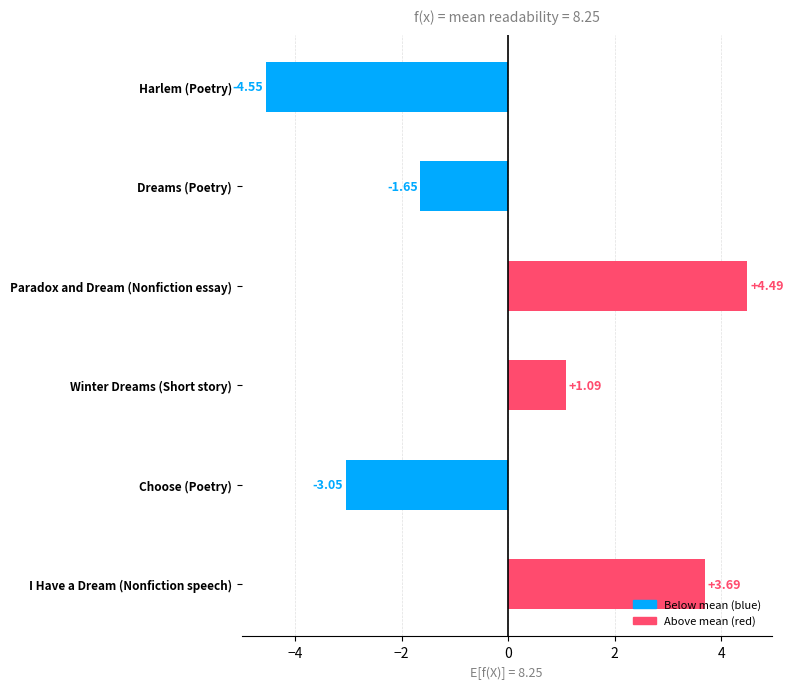

The value at I Have a Dream (Nonfiction speech) is 3.7. True or false?

True